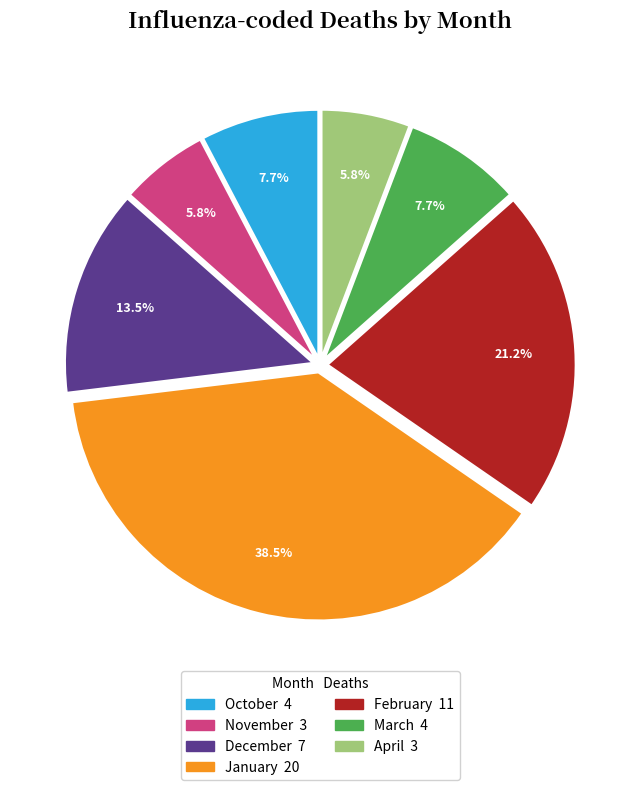

Is there a majority slice in this chart?

No